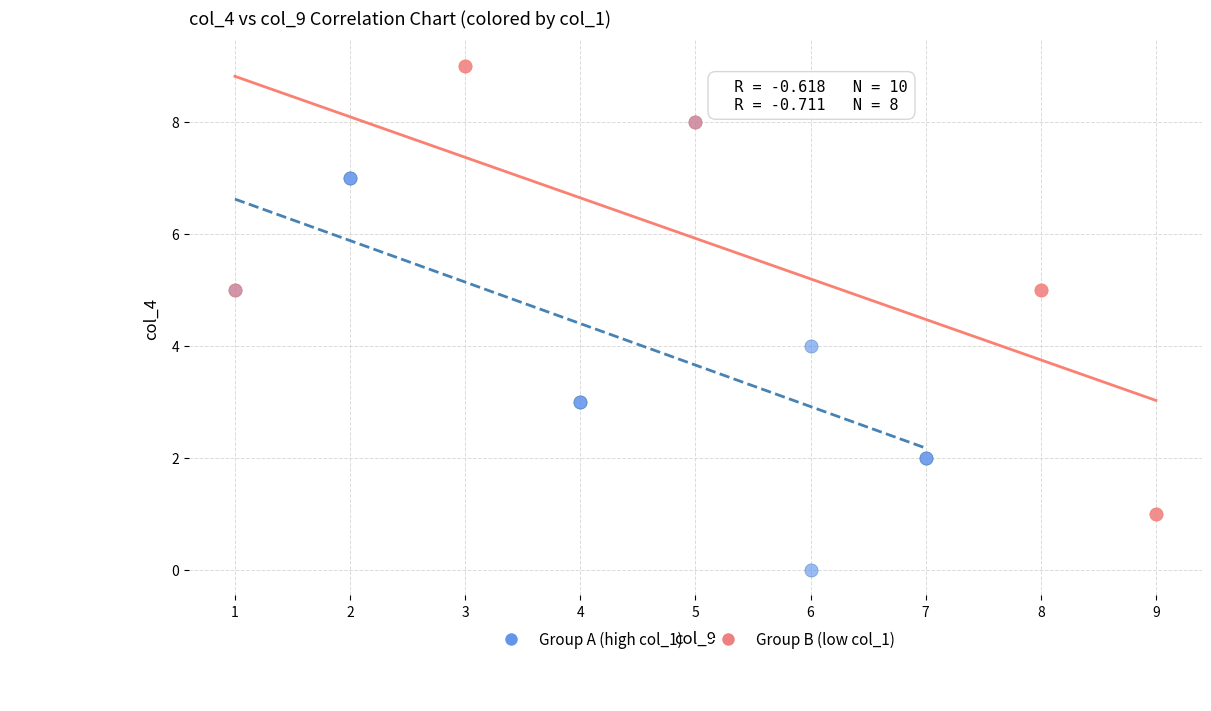

Which series reaches the minimum Y coordinate?

Group A (high col_1)